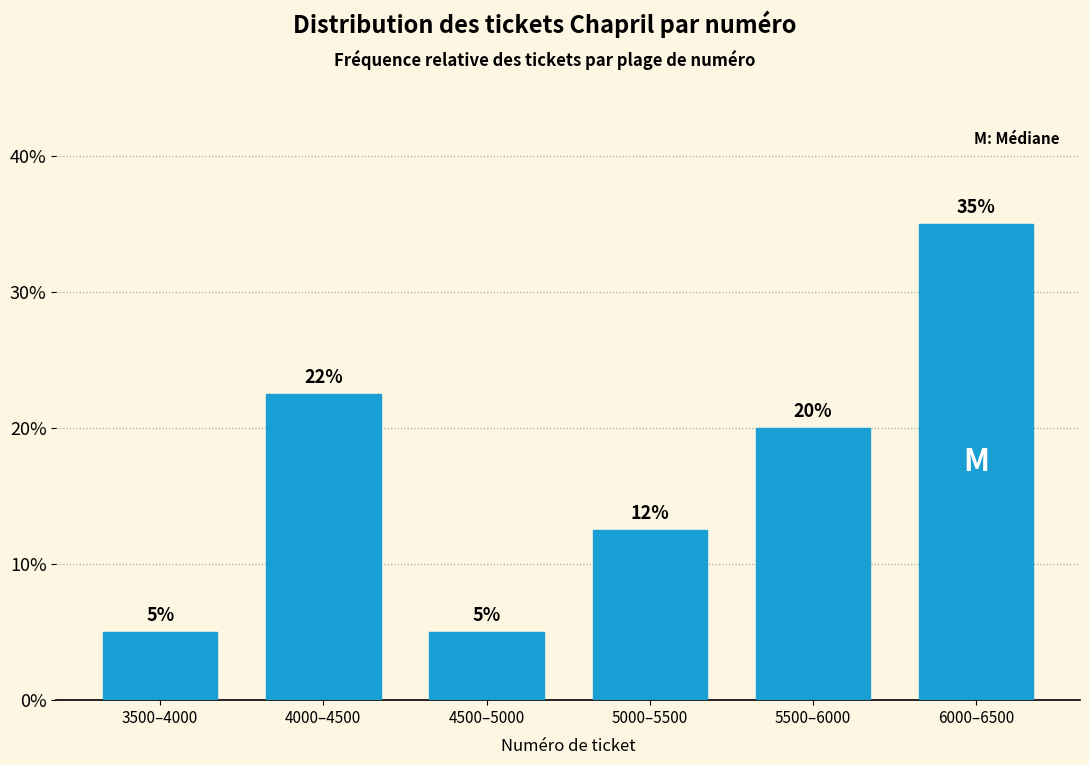

Does the chart contain any negative values?

No